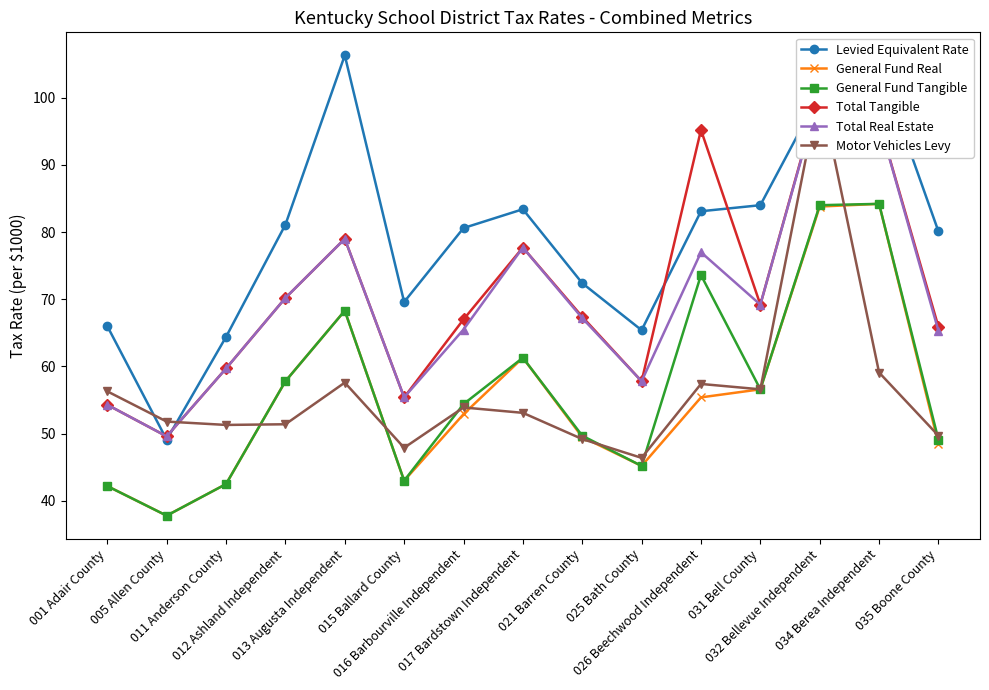

Which label corresponds to the smallest value in the chart?

005 Allen County